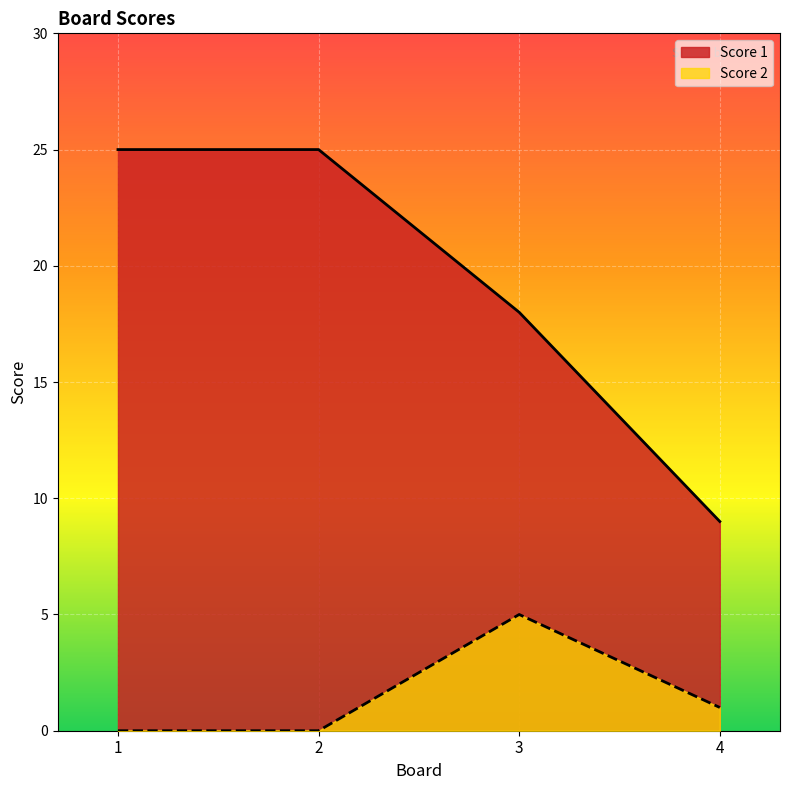

Where is Score 1 nearest to the value 17?

3